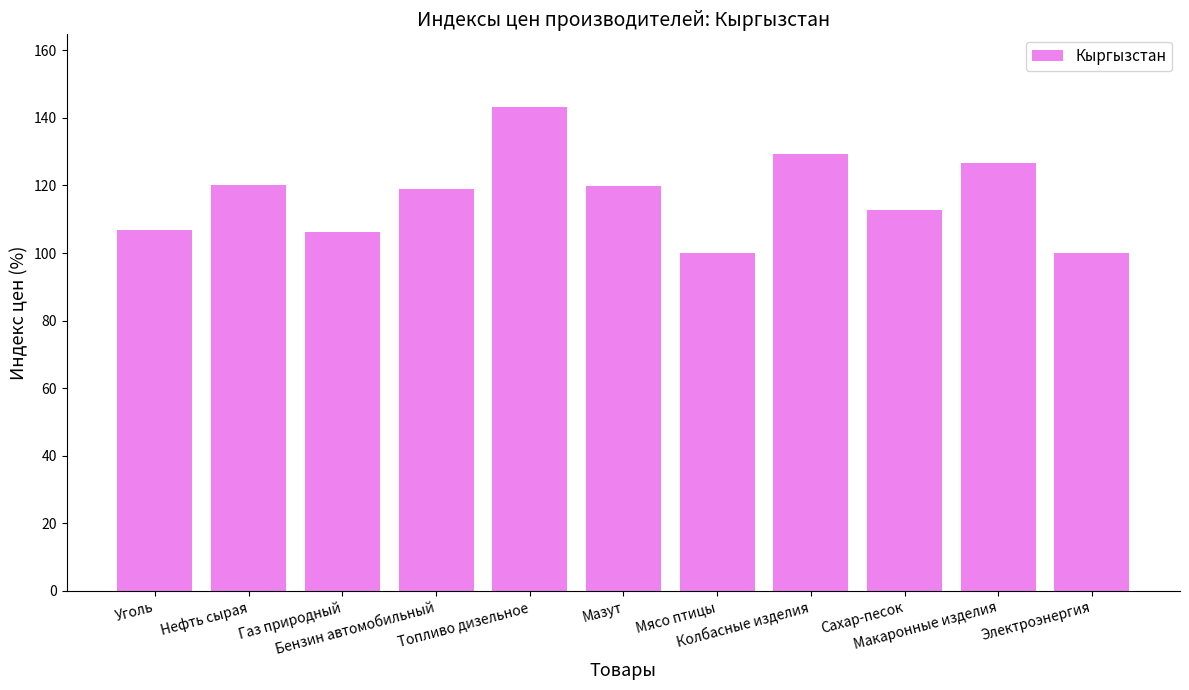

What is the value of the 6th bar from the left?

119.7